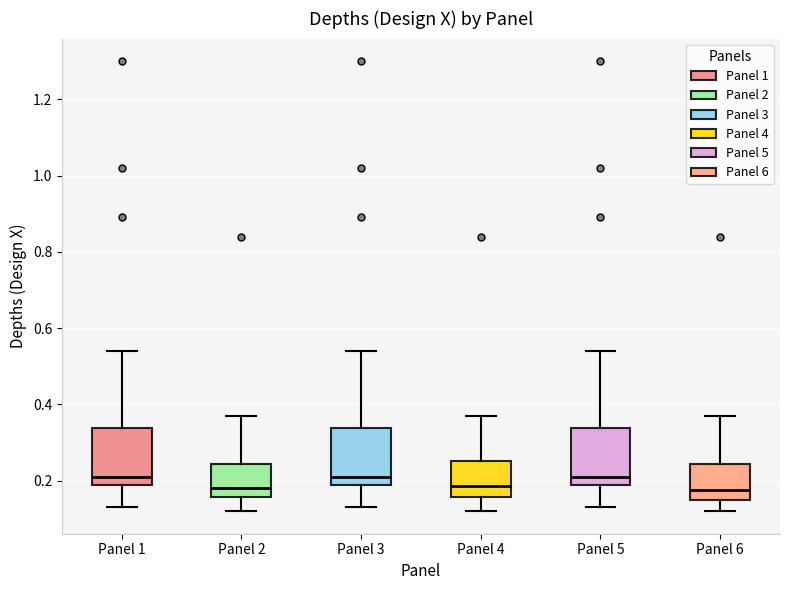

Reading left to right, transcribe this box plot: for each box, give where its median line is, the range the box spans, and where its two whiskers end, as read against the y-axis. The values are not printed on the chart, so give them approximately, as read against the axis.

Panel 1: median 0.22, box 0.18 to 0.34, whiskers 0.14 to 0.54
Panel 2: median 0.18, box 0.16 to 0.24, whiskers 0.12 to 0.38
Panel 3: median 0.22, box 0.18 to 0.34, whiskers 0.14 to 0.54
Panel 4: median 0.18, box 0.16 to 0.26, whiskers 0.12 to 0.38
Panel 5: median 0.22, box 0.18 to 0.34, whiskers 0.14 to 0.54
Panel 6: median 0.18, box 0.16 to 0.24, whiskers 0.12 to 0.38